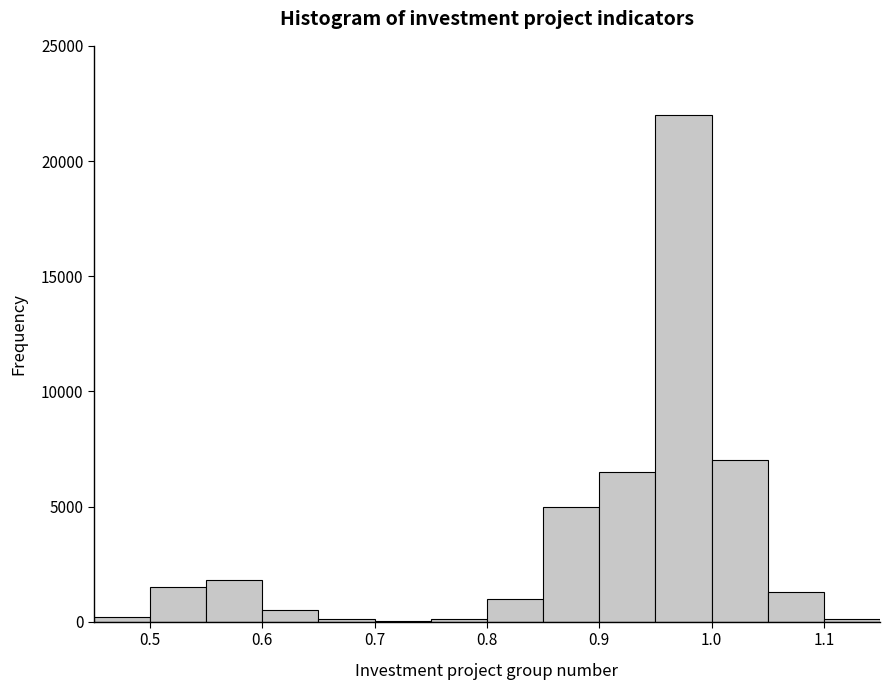

Reading left to right, list every bar in this chart as the range it spans on the x-axis followed by its height. The values are not printed on the chart, so give them approximately, as read against the axis.

0.45 to 0.50: under 500
0.50 to 0.55: 1500
0.55 to 0.60: 2000
0.60 to 0.65: 500
0.65 to 0.70: under 500
0.70 to 0.75: under 500
0.75 to 0.80: under 500
0.80 to 0.85: 1000
0.85 to 0.90: 5000
0.90 to 0.95: 6500
0.95 to 1.00: 22000
1.00 to 1.05: 7000
1.05 to 1.10: 1500
1.10 to 1.15: under 500